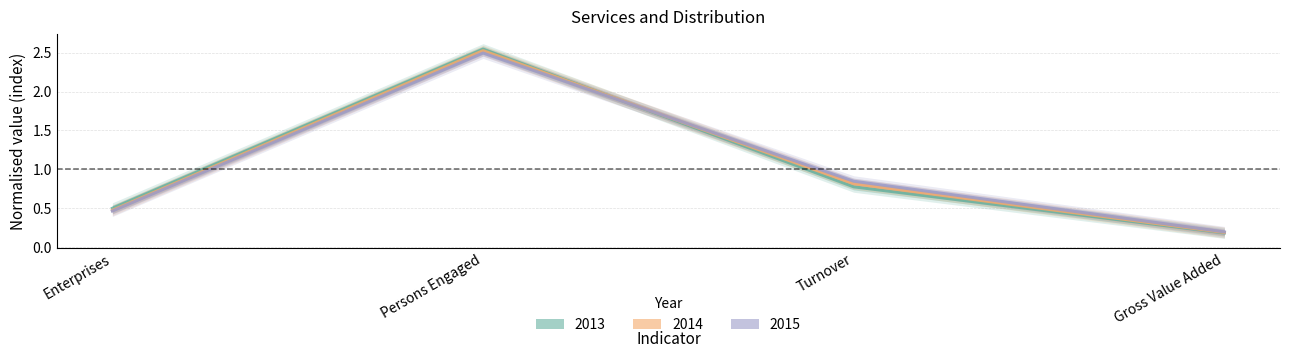

List the series in order of their peak value, lowest first.

2015, 2014, 2013